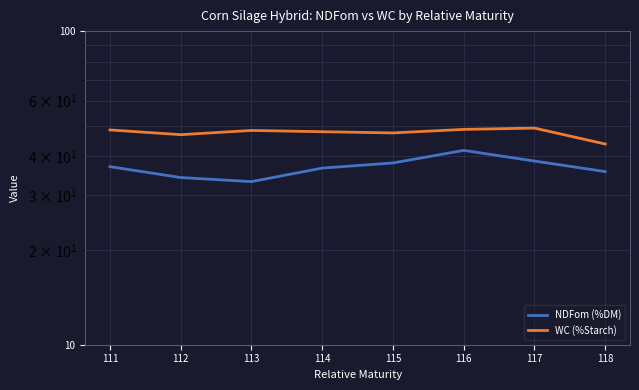

Which series has the largest total across all categories?

WC (%Starch)